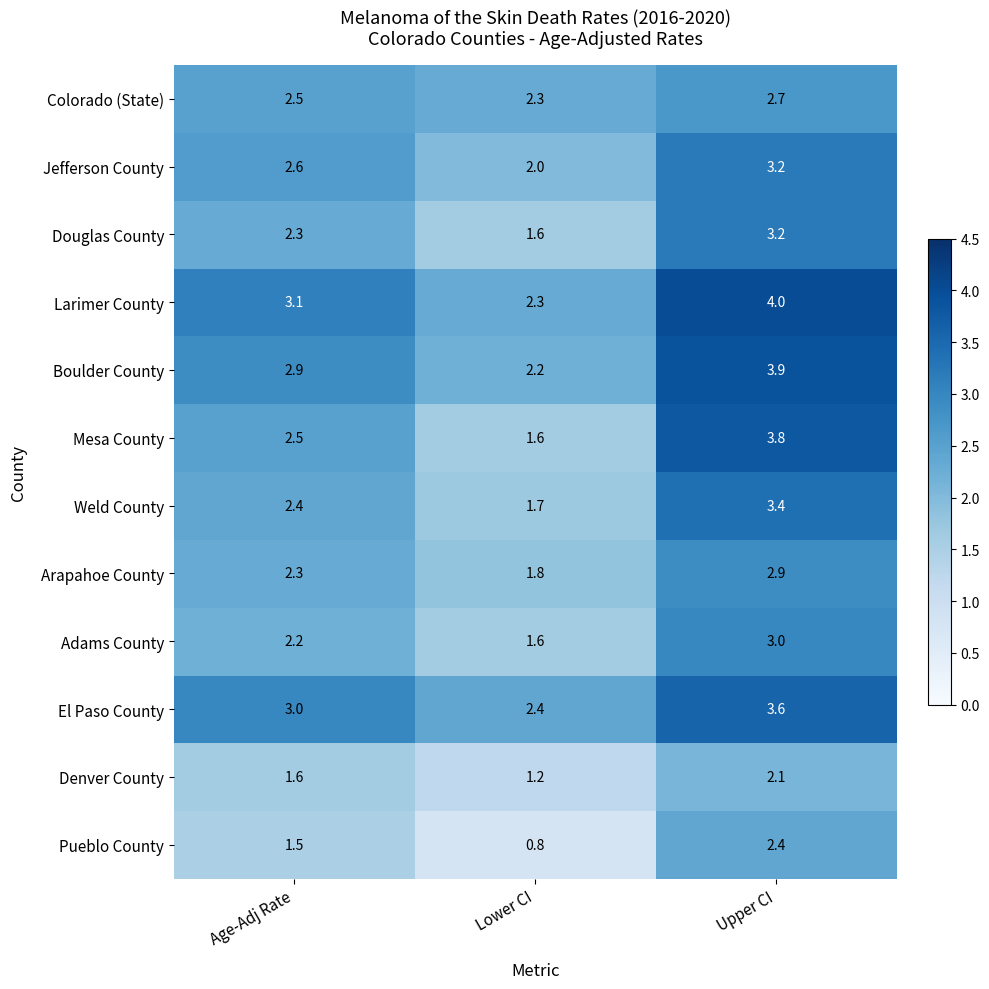

What is the total value across all series at Lower CI?

21.5